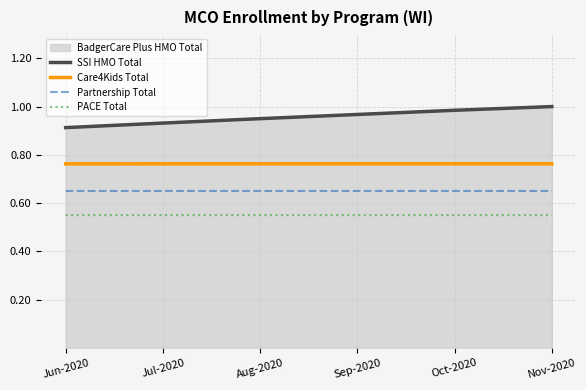

Between Nov-2020 and Aug-2020, which is larger?

Nov-2020